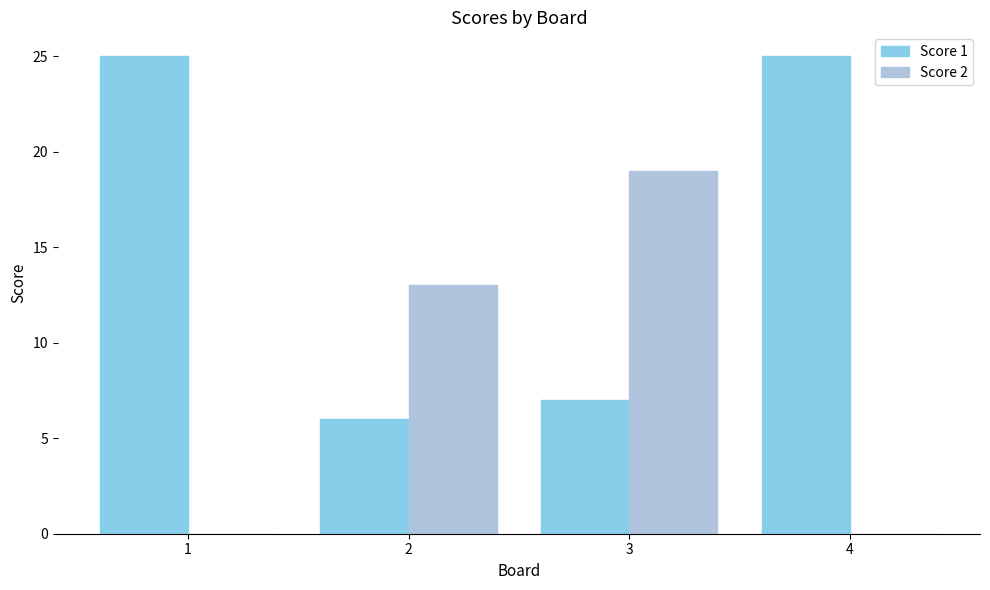

Is it true that Score 1 equals 2 at 2?

False